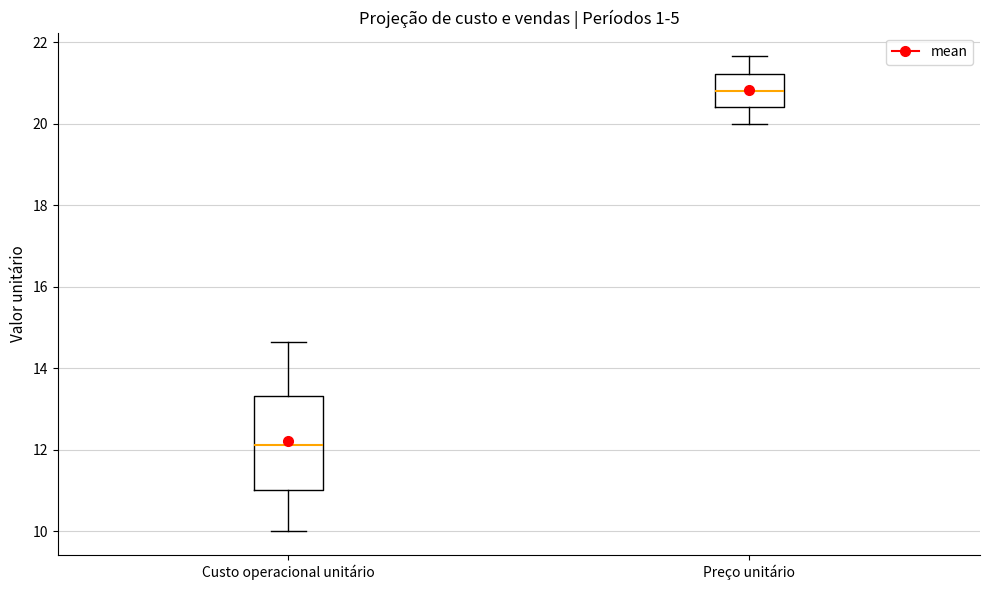

Reading left to right, transcribe this box plot: for each box, give where its median line is, the range the box spans, and where its two whiskers end, as read against the y-axis. The values are not printed on the chart, so give them approximately, as read against the axis.

Custo operacional unitário: median 12.2, box 11.0 to 13.4, whiskers 10.0 to 14.6
Preço unitário: median 20.8, box 20.4 to 21.2, whiskers 20.0 to 21.6